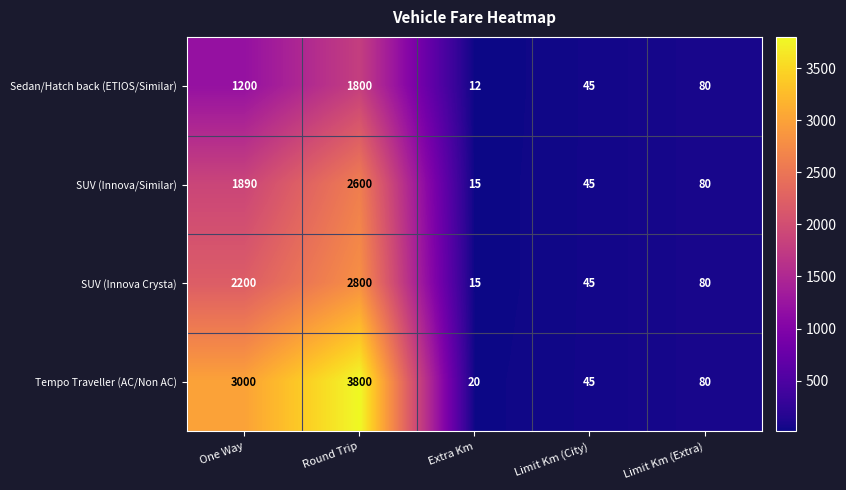

Reading left to right, list all the values displayed in this chart.

Sedan/Hatch back (ETIOS/Similar): One Way=1200	Round Trip=1800	Extra Km=12	Limit Km (City)=45	Limit Km (Extra)=80
SUV (Innova/Similar): One Way=1890	Round Trip=2600	Extra Km=15	Limit Km (City)=45	Limit Km (Extra)=80
SUV (Innova Crysta): One Way=2200	Round Trip=2800	Extra Km=15	Limit Km (City)=45	Limit Km (Extra)=80
Tempo Traveller (AC/Non AC): One Way=3000	Round Trip=3800	Extra Km=20	Limit Km (City)=45	Limit Km (Extra)=80